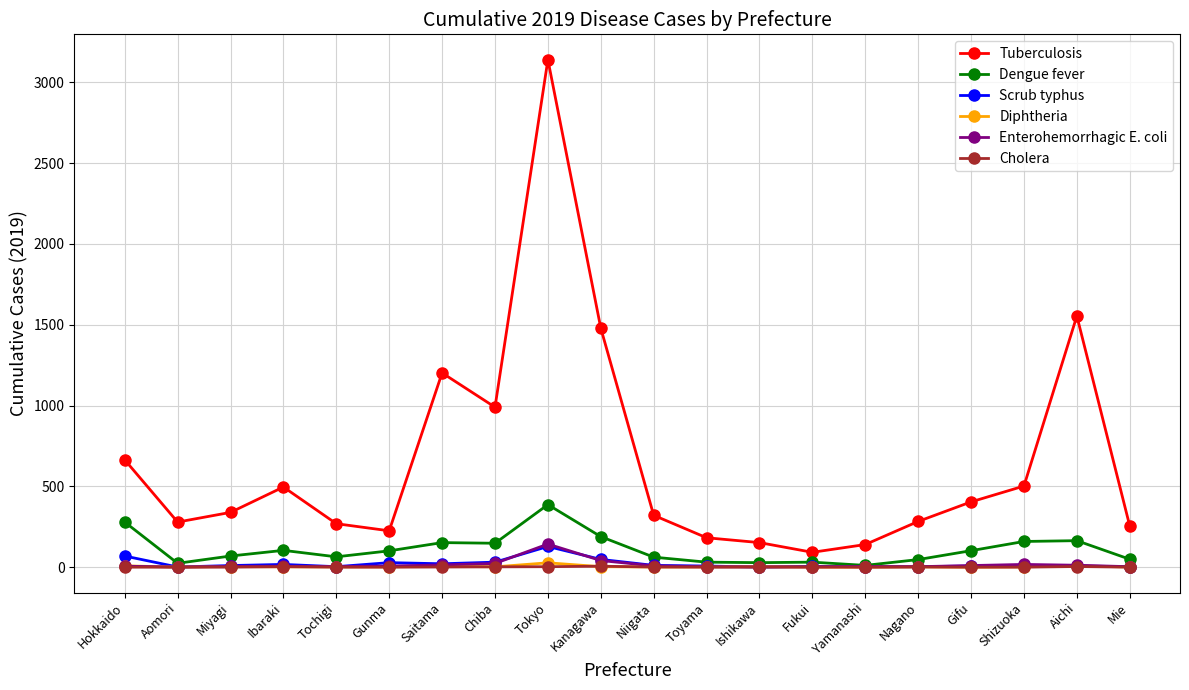

Read the Dengue fever value at Shizuoka, to the nearest 10.

160